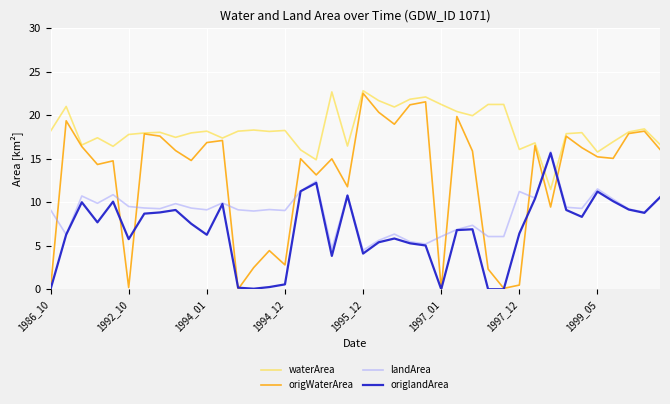

Is this an area chart (filled region under the line)?

No